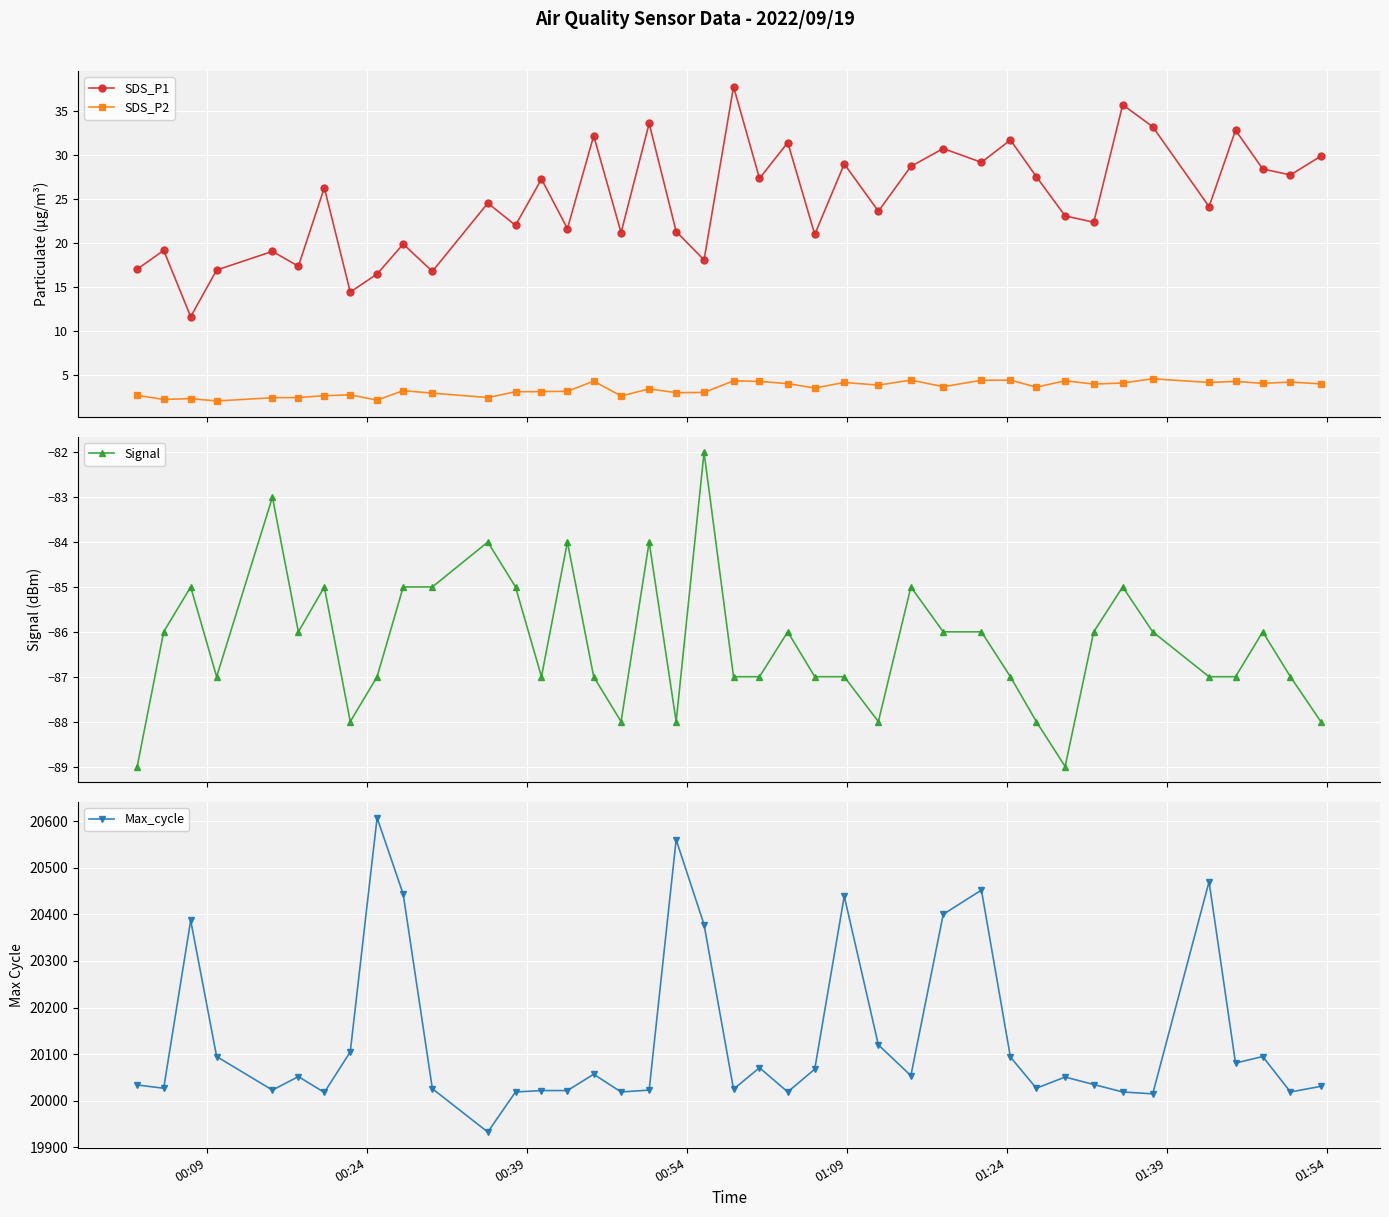

Reading left to right, what are all the values shown in this chart?

SDS_P1: 17.0	19.1	11.6	16.9	19.0	17.3	26.2	14.4	16.4	19.9	16.8	24.5	22.0	27.2	21.6	32.1	21.1	33.5	21.3	18.1	37.7	27.3	31.4	20.9	28.9	23.6	28.7	30.7	29.1	31.7	27.5	23.1	22.3	35.7	33.2	24.1	32.8	28.4	27.7	29.8
SDS_P2: 2.7	2.2	2.3	2.0	2.4	2.4	2.6	2.7	2.1	3.2	2.9	2.4	3.1	3.1	3.1	4.3	2.6	3.4	3.0	3.0	4.3	4.2	4.0	3.5	4.1	3.8	4.4	3.6	4.4	4.4	3.6	4.3	4.0	4.1	4.5	4.1	4.2	4.0	4.2	4.0
Signal: -89.0	-86.0	-85.0	-87.0	-83.0	-86.0	-85.0	-88.0	-87.0	-85.0	-85.0	-84.0	-85.0	-87.0	-84.0	-87.0	-88.0	-84.0	-88.0	-82.0	-87.0	-87.0	-86.0	-87.0	-87.0	-88.0	-85.0	-86.0	-86.0	-87.0	-88.0	-89.0	-86.0	-85.0	-86.0	-87.0	-87.0	-86.0	-87.0	-88.0
Max_cycle: 20034.0	20027.0	20387.0	20095.0	20023.0	20052.0	20018.0	20105.0	20607.0	20443.0	20026.0	19933.0	20019.0	20022.0	20022.0	20057.0	20019.0	20023.0	20560.0	20378.0	20025.0	20071.0	20019.0	20068.0	20439.0	20120.0	20054.0	20400.0	20452.0	20094.0	20027.0	20051.0	20035.0	20019.0	20015.0	20470.0	20081.0	20095.0	20019.0	20031.0